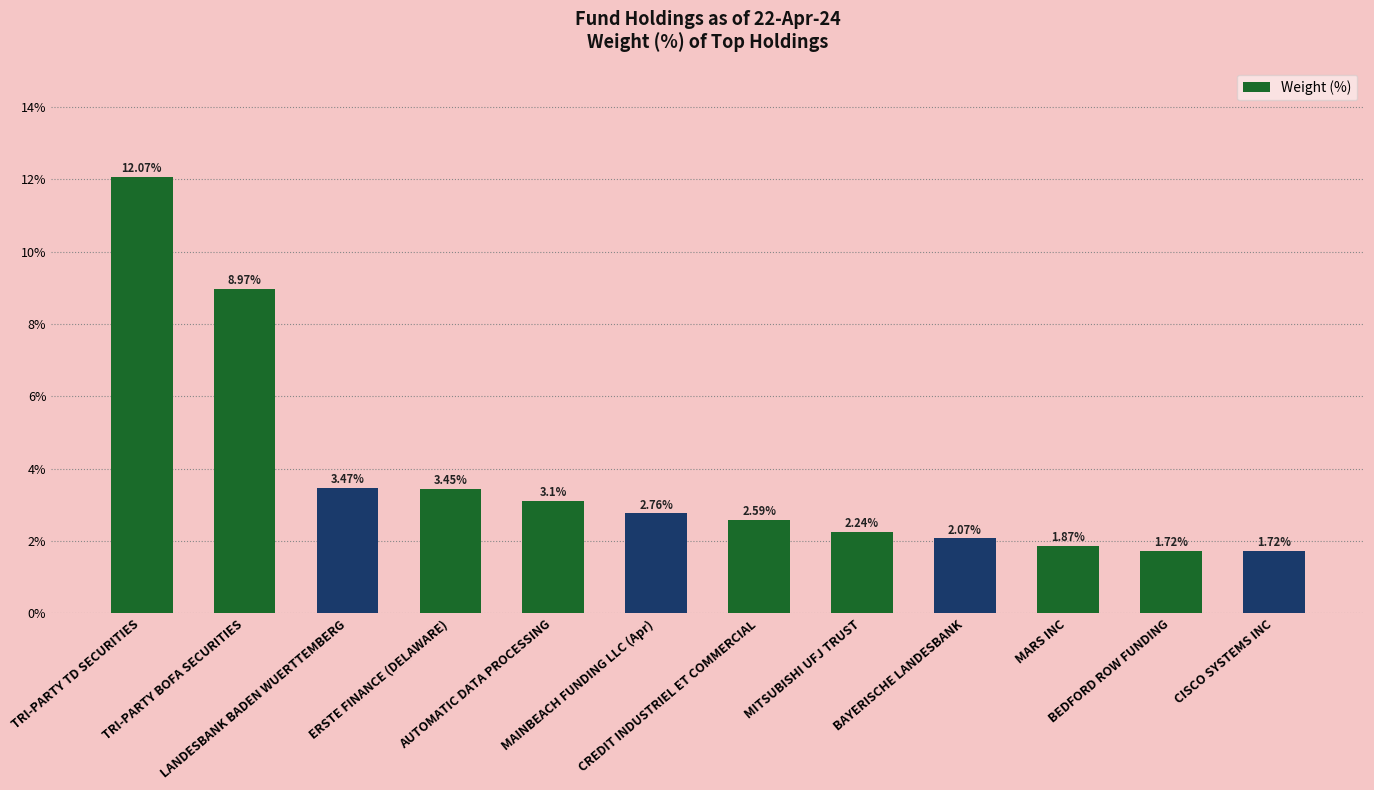

Where does the data first go above 2?

TRI-PARTY TD SECURITIES